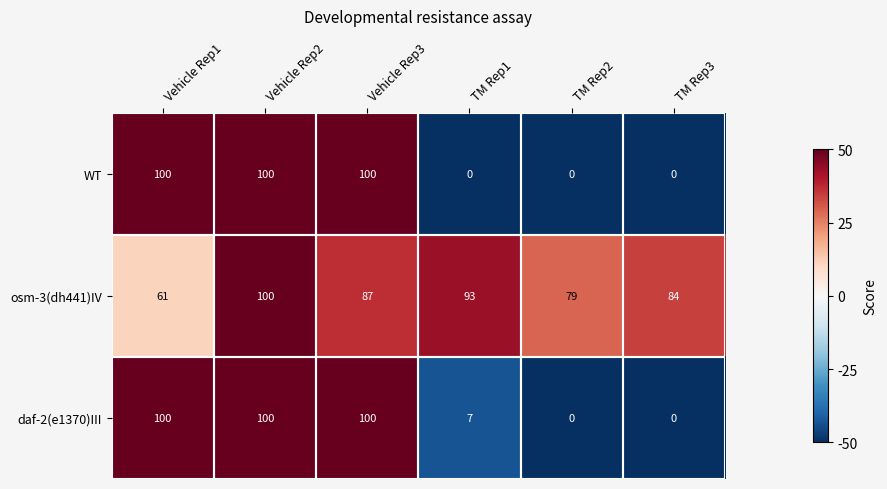

Rank the categories by osm-3(dh441)IV value from highest to lowest.

Vehicle Rep2, TM Rep1, Vehicle Rep3, TM Rep3, TM Rep2, Vehicle Rep1